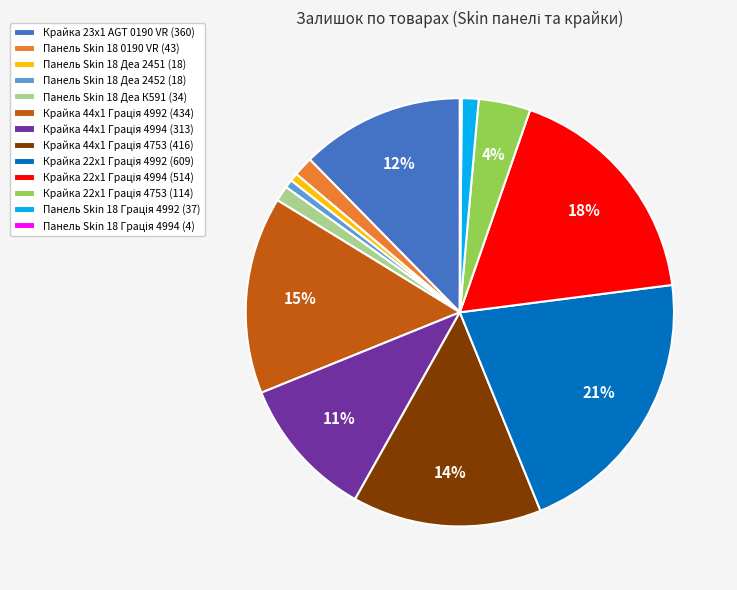

The Панель Skin 18 Деа 2451 (18) slice represents 16% of the pie. True or false?

False